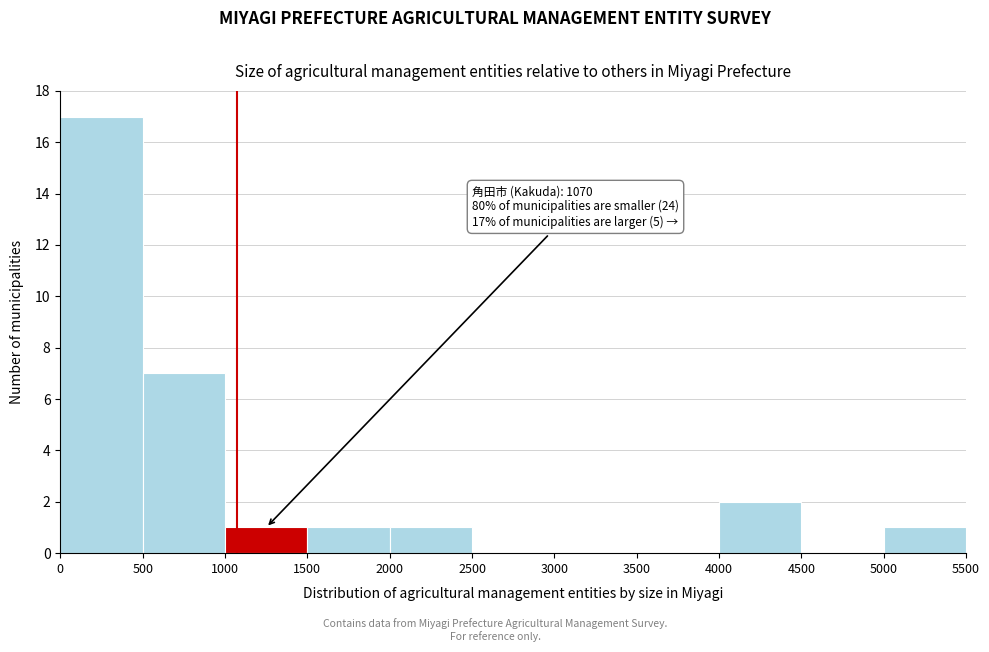

Which range on the x-axis has the tallest bar?

0 to 500